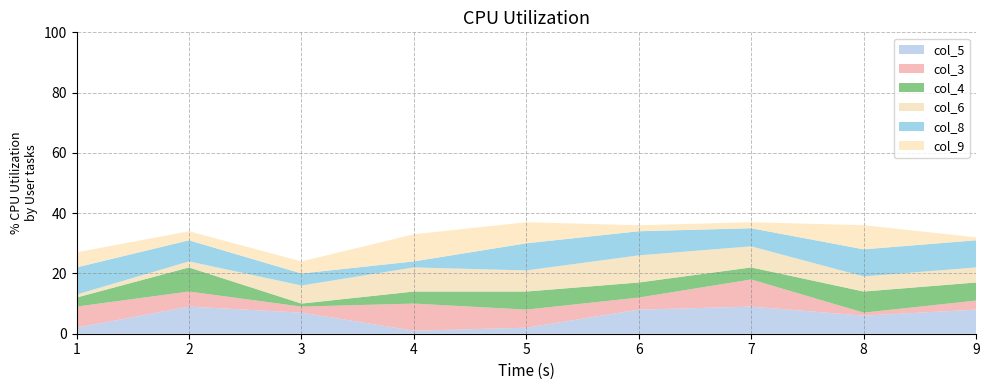

Reading right to left, extract all data points from this chart.

col_5: 9=8	8=6	7=9	6=8	5=2	4=1	3=7	2=9	1=2
col_3: 9=3	8=1	7=9	6=4	5=6	4=9	3=2	2=5	1=7
col_4: 9=6	8=7	7=4	6=5	5=6	4=4	3=1	2=8	1=3
col_6: 9=5	8=5	7=7	6=9	5=7	4=8	3=6	2=2	1=1
col_8: 9=9	8=9	7=6	6=8	5=9	4=2	3=4	2=7	1=9
col_9: 9=1	8=8	7=2	6=2	5=7	4=9	3=4	2=3	1=5